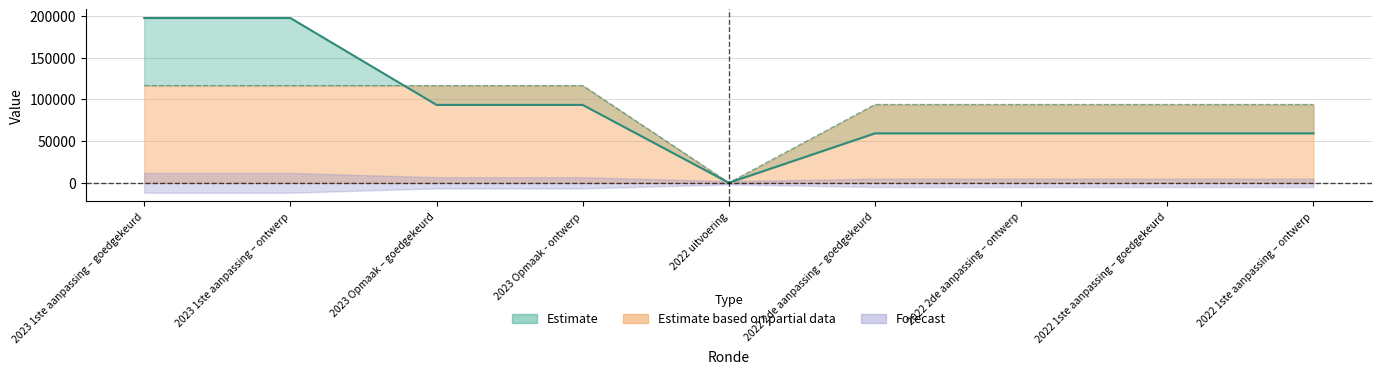

How many lines are shown in the chart?

2